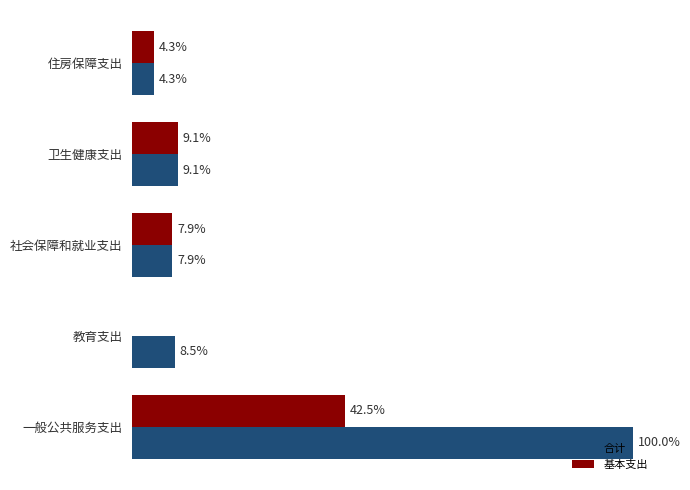

What are all the series names shown in the legend?

合计, 基本支出